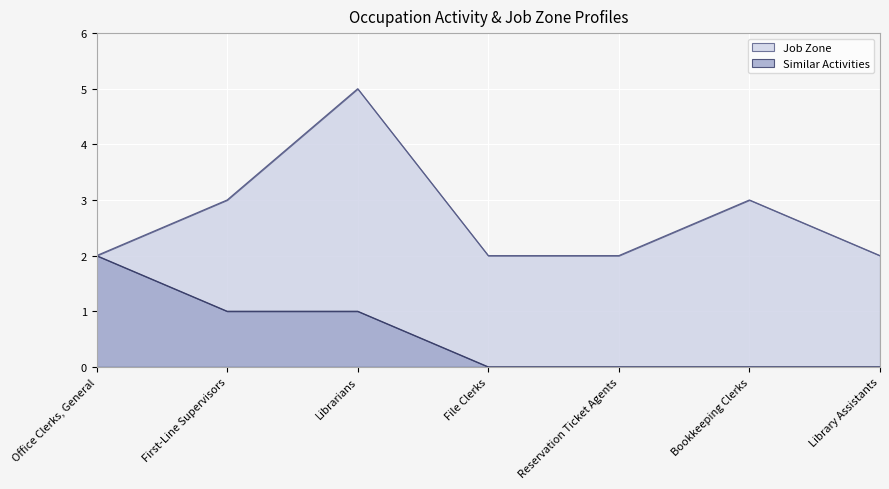

What are all the series names shown in the legend?

Job Zone, Similar Activities